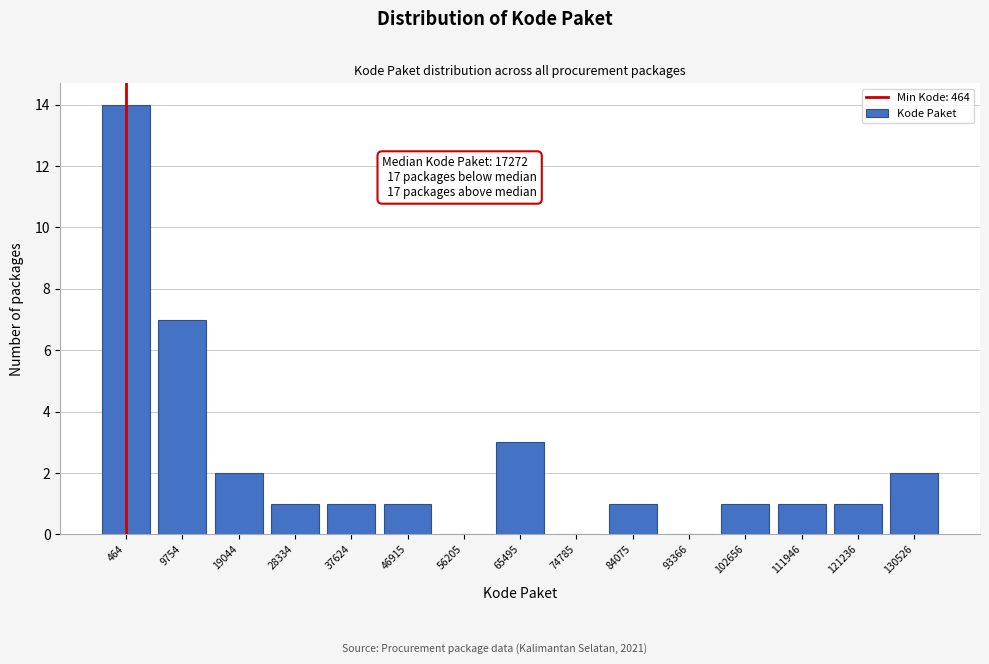

Reading left to right, what are all the values shown in this chart?

464=14	9754=7	19044=2	28334=1	37624=1	46915=1	56205=0	65495=3	74785=0	84075=1	93366=0	102656=1	111946=1	121236=1	130526=2